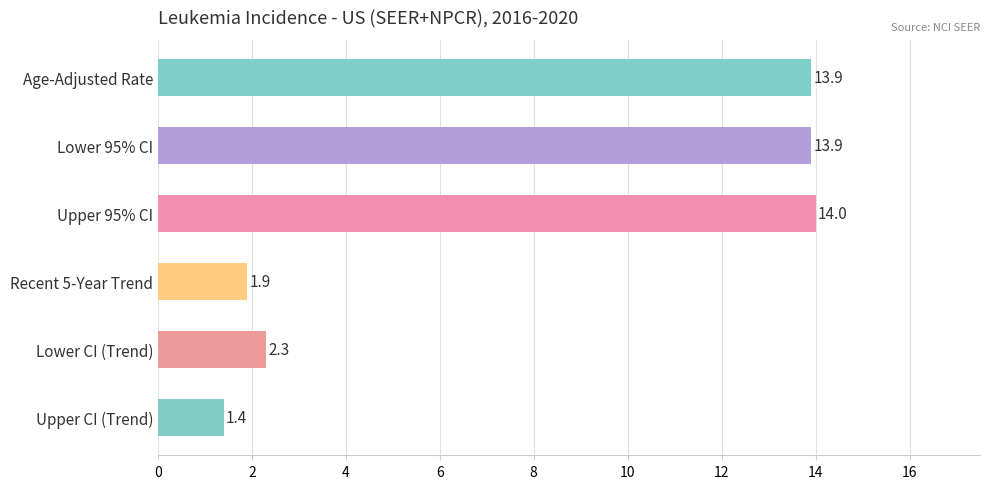

How many data points does each series have?

6